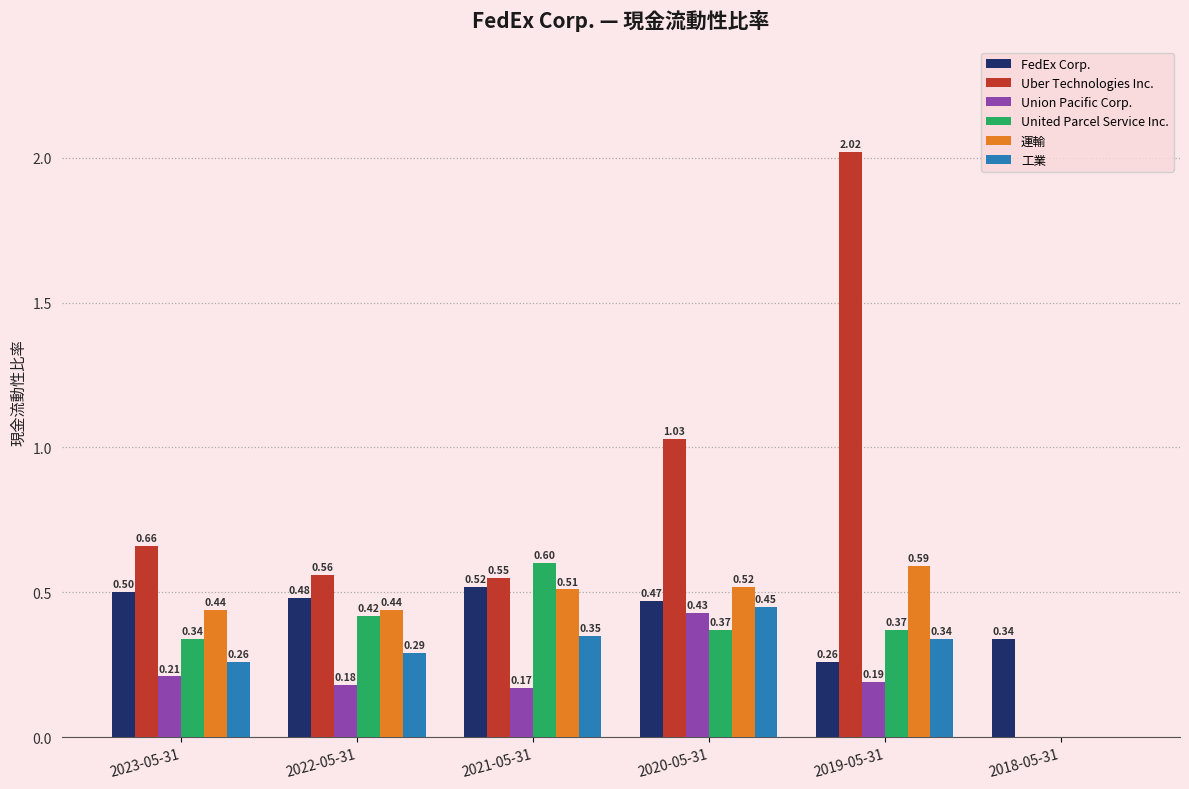

Which series changed the most between 2022-05-31 and 2020-05-31?

Uber Technologies Inc.